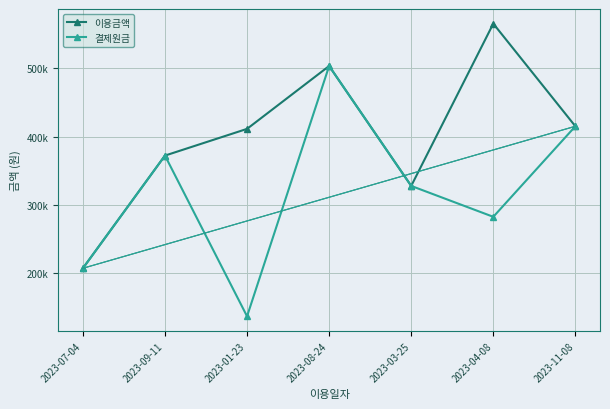

What are all the series names shown in the legend?

이용금액, 결제원금